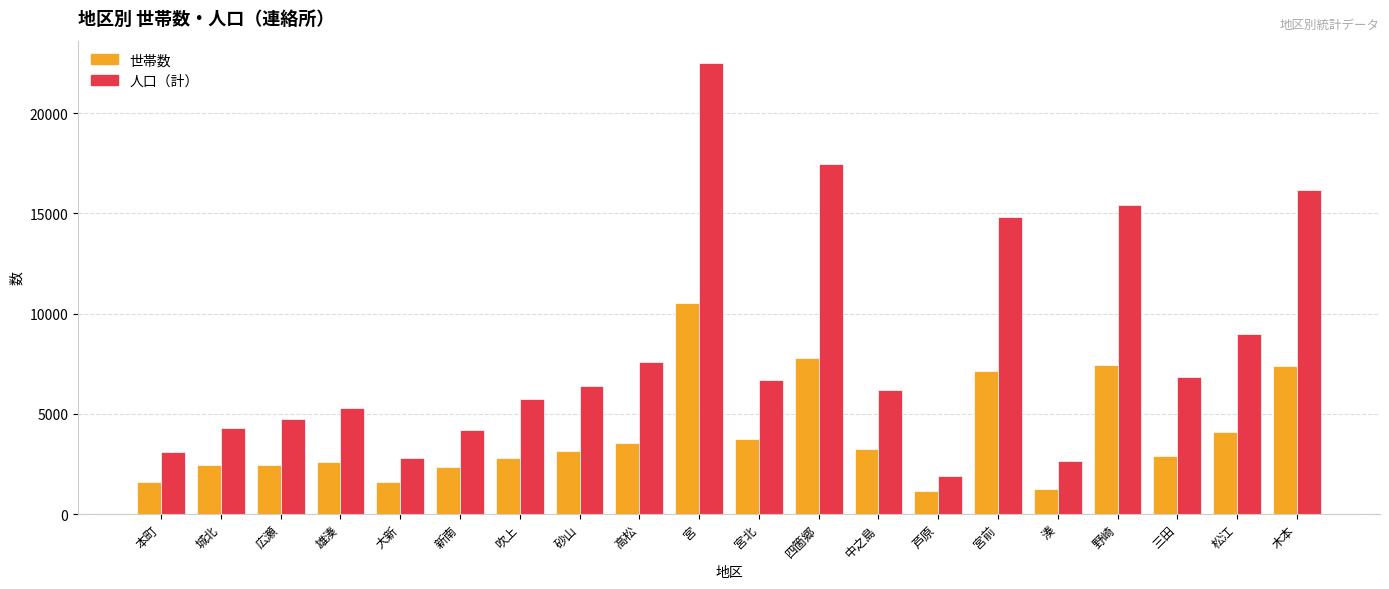

What is the sum of all 人口（計） values?

163700